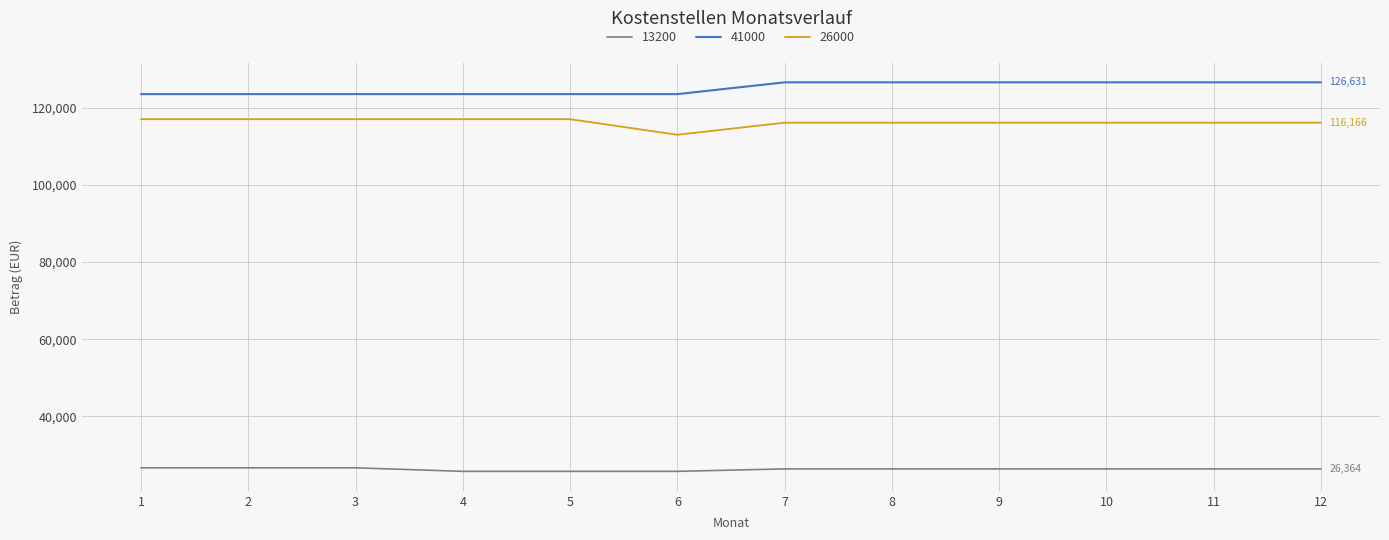

The 13200 series shows 7213.9 at 11. True or false?

False